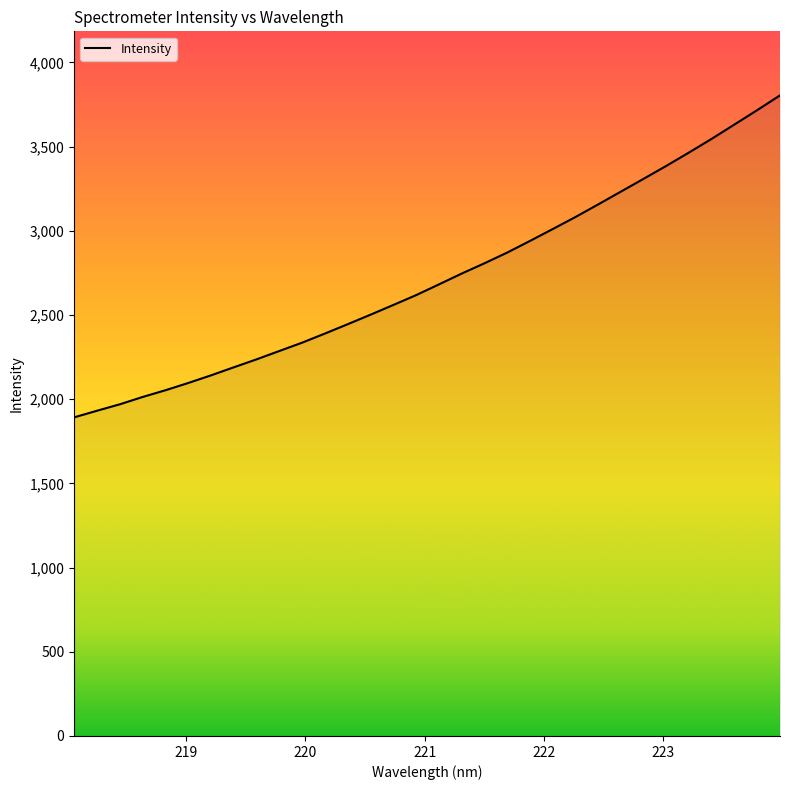

What is the greatest value displayed?

3803.8